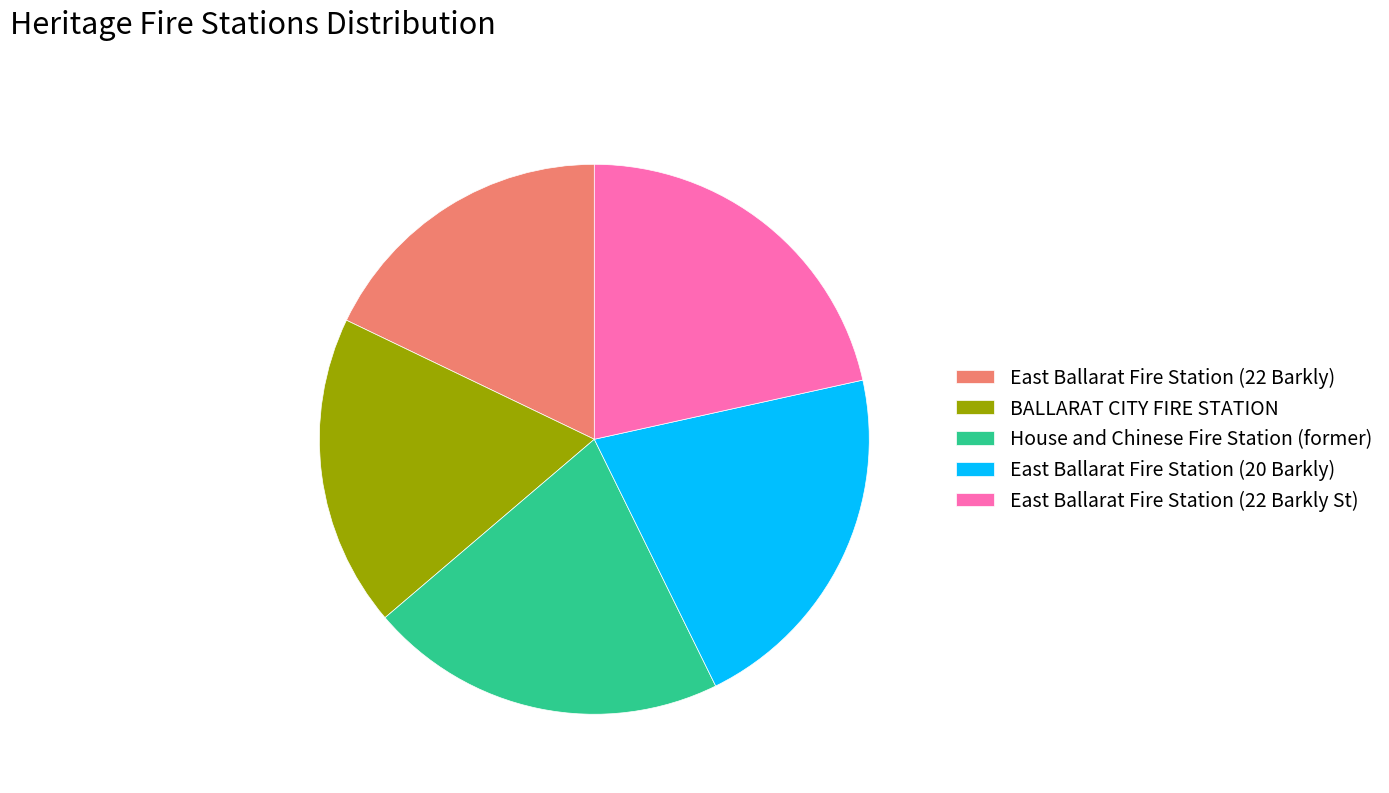

Is the sum of East Ballarat Fire Station (22 Barkly St) and BALLARAT CITY FIRE STATION greater than half?

No